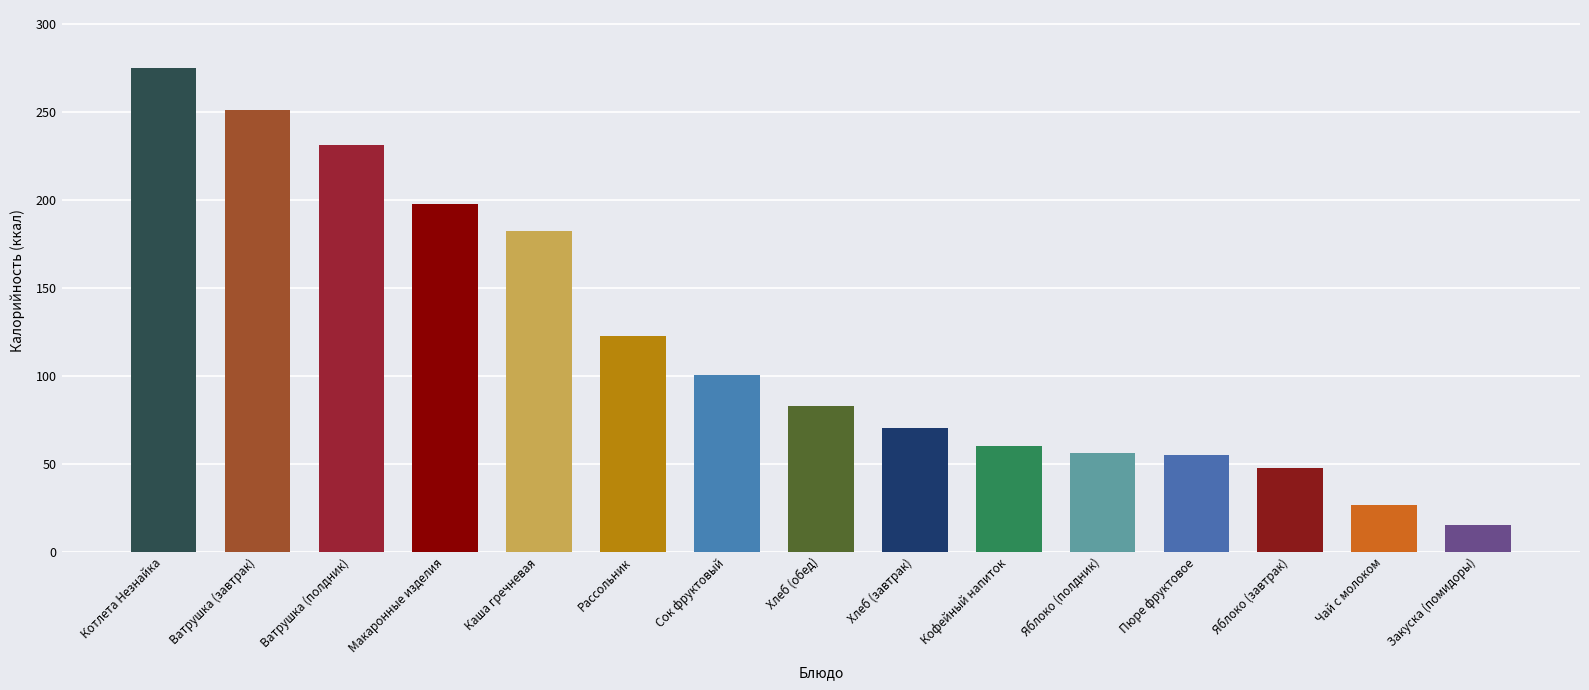

What is the maximum value shown in the chart?

274.8